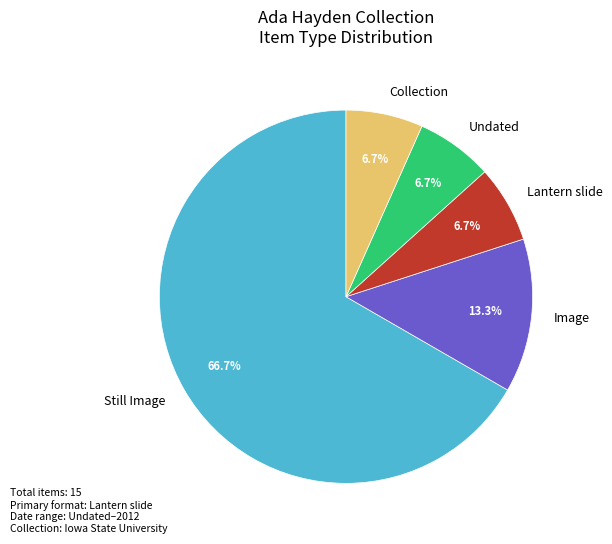

How many segments does this pie chart have?

5